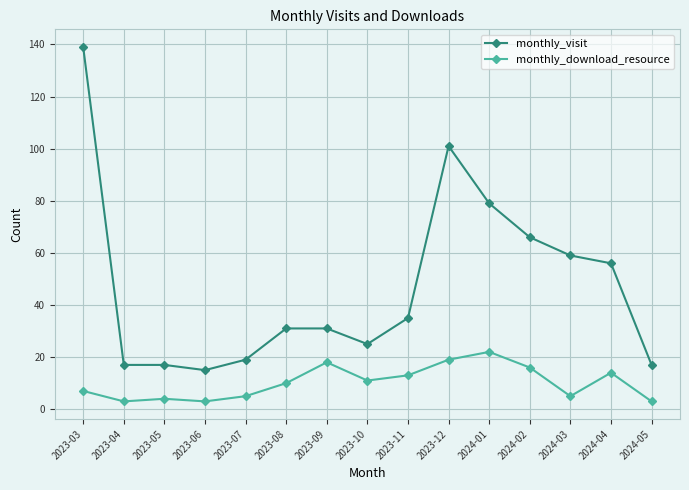

What is the average value of the monthly_visit series?

47